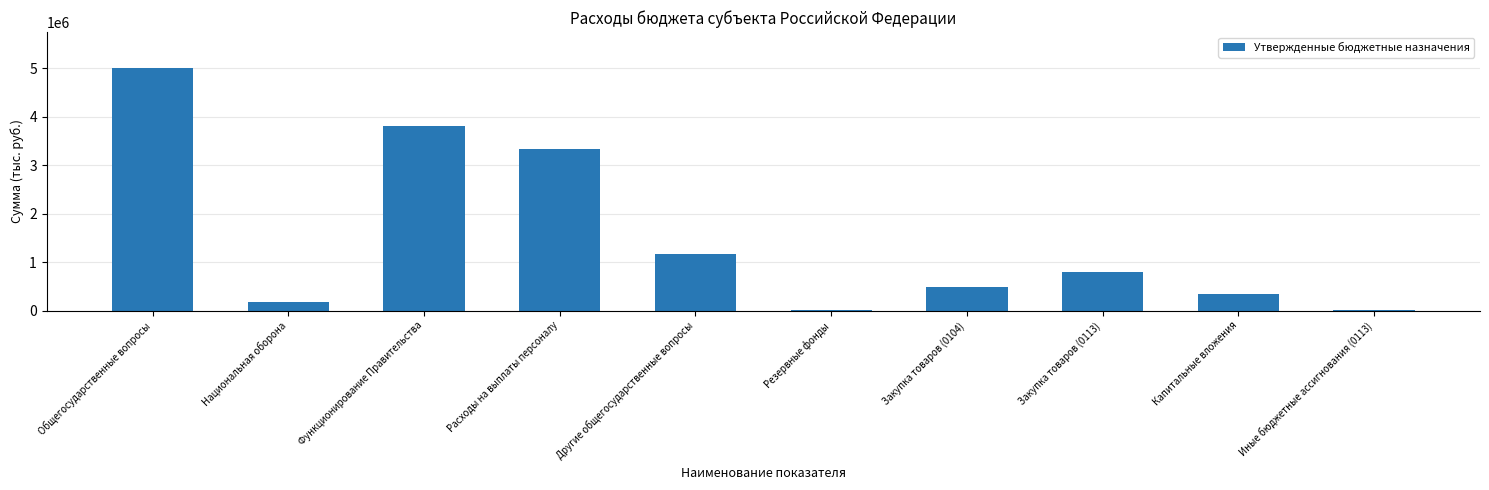

Are the bars horizontal?

No